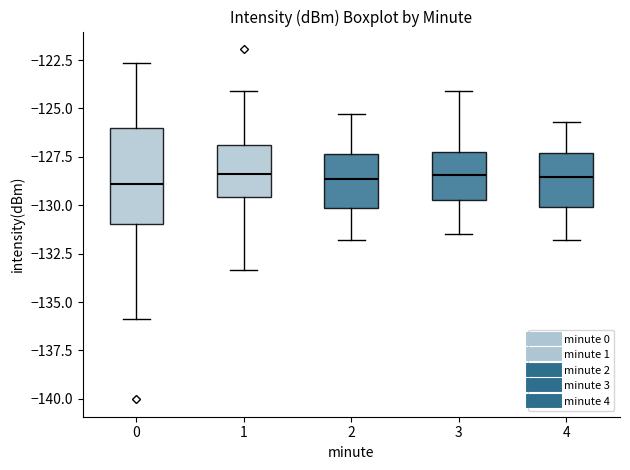

Comparing the boxes themselves (not the whiskers), which one is the tallest?

0